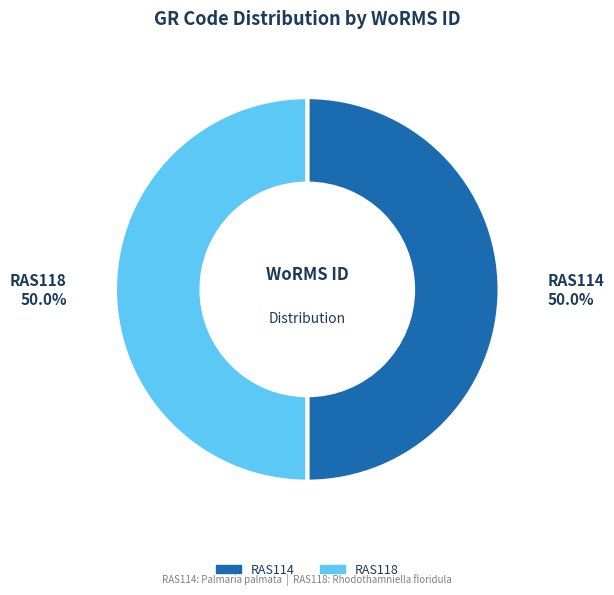

Combined, what portion of the pie is RAS118 and RAS114?

100.0%